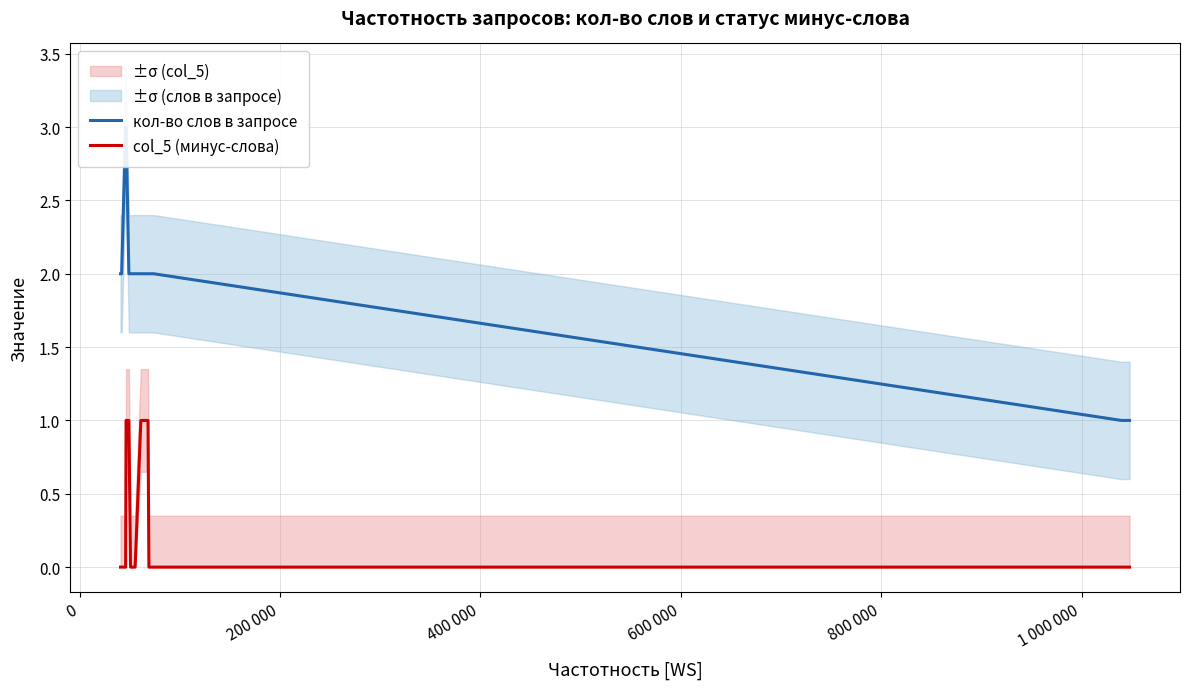

Is this an area chart (filled region under the line)?

No